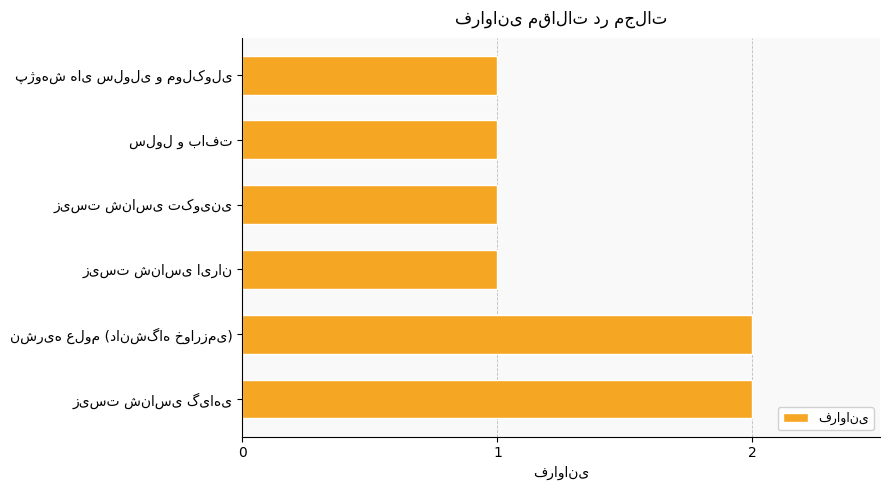

Reading bottom to top, extract all data points from this chart.

2	2	1	1	1	1